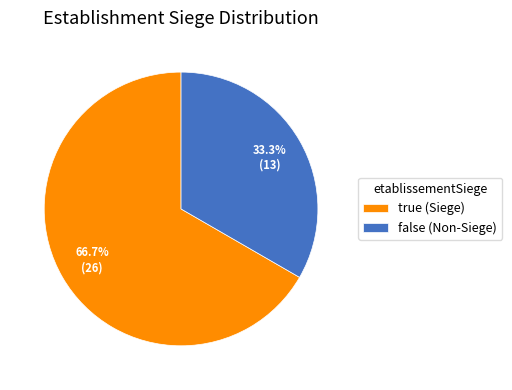

Between true (Siege) and false (Non-Siege), which is larger?

true (Siege)